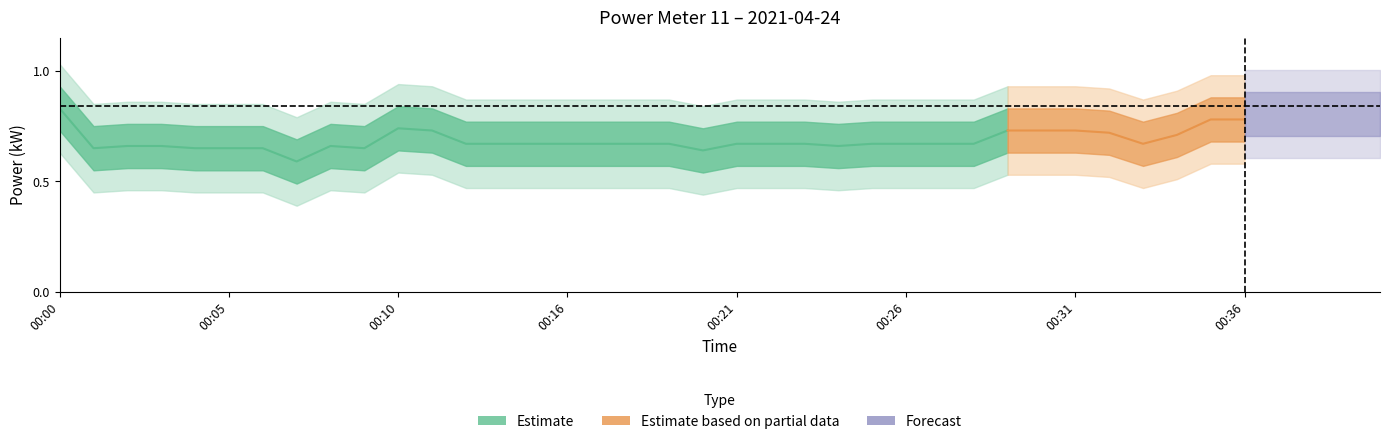

How many lines are shown in the chart?

5